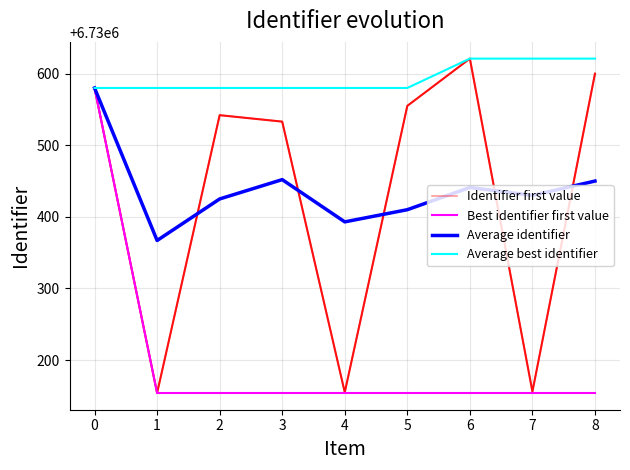

Which series has the largest range (max minus min)?

Identifier first value